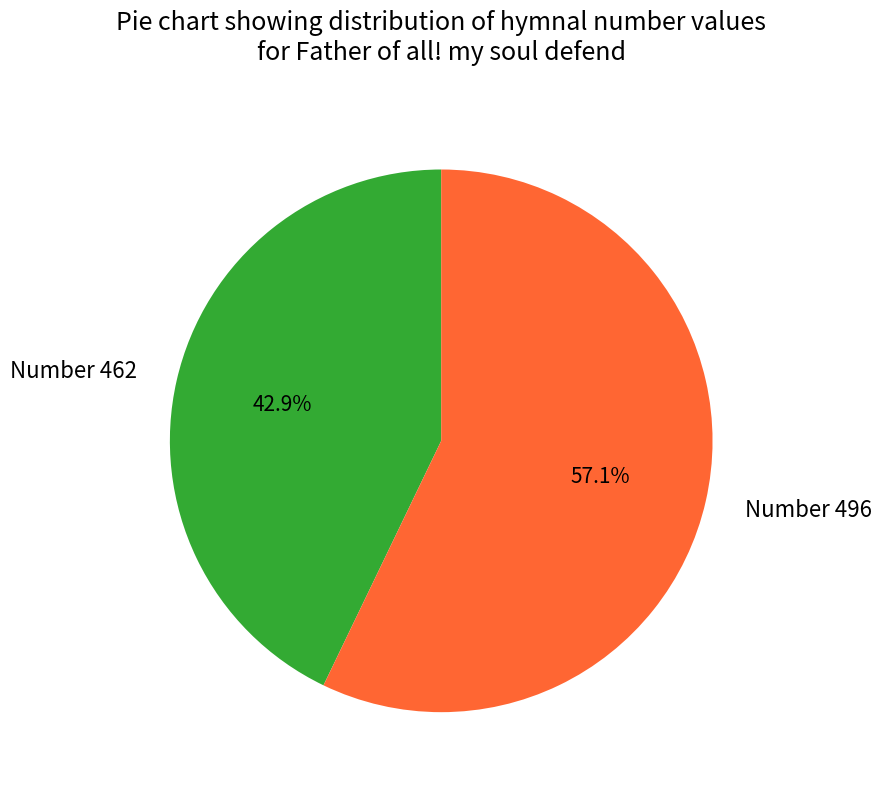

Is there any slice that represents more than half of the pie?

Yes